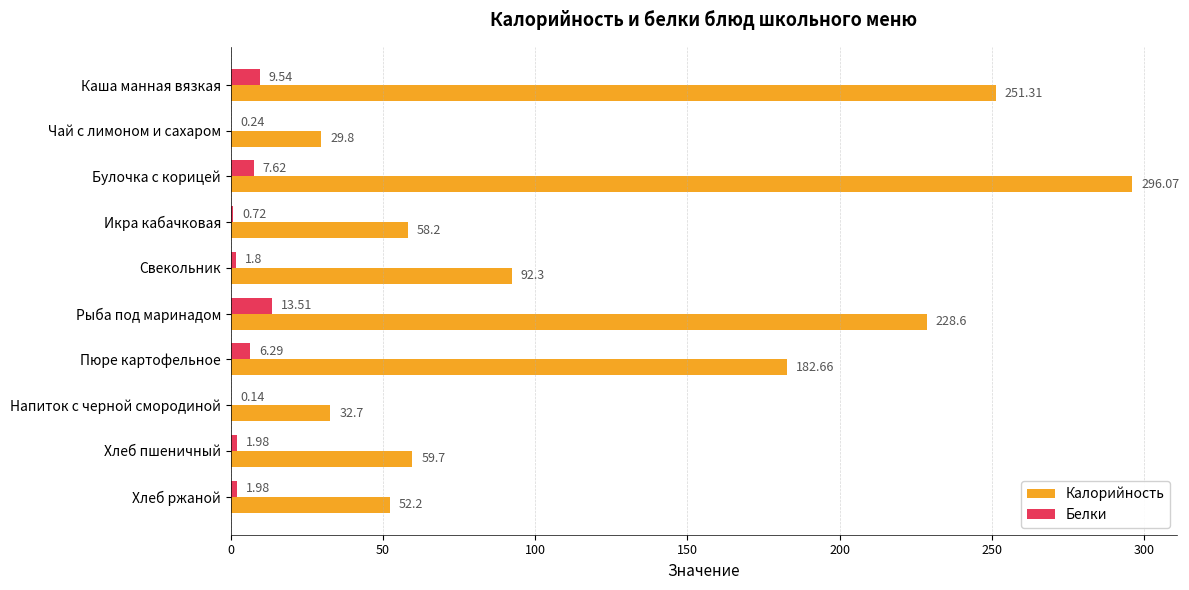

What is the sum of all Белки values?

43.8